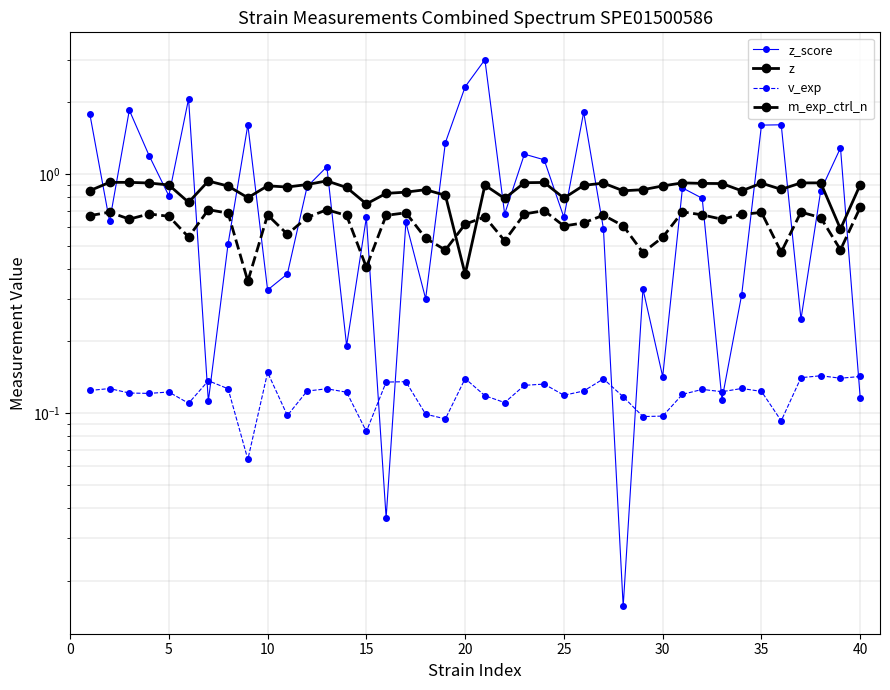

What is the maximum value for m_exp_ctrl_n?

0.7